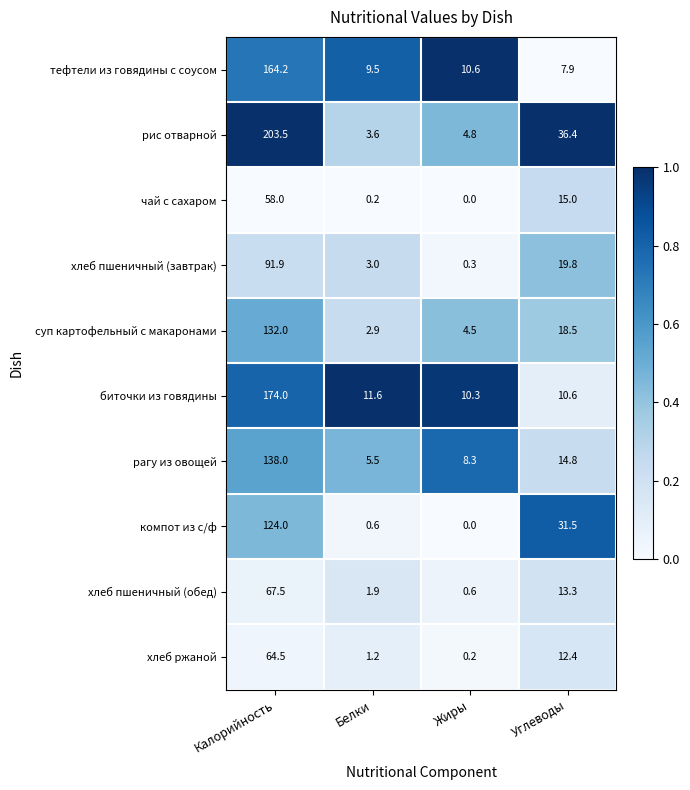

Which series has the widest spread of values?

рис отварной